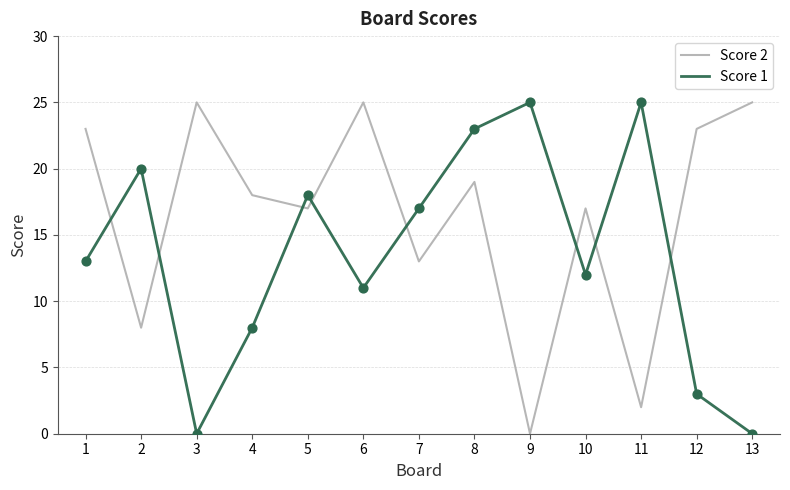

Between 1 and 2, which series saw the biggest shift?

Score 2